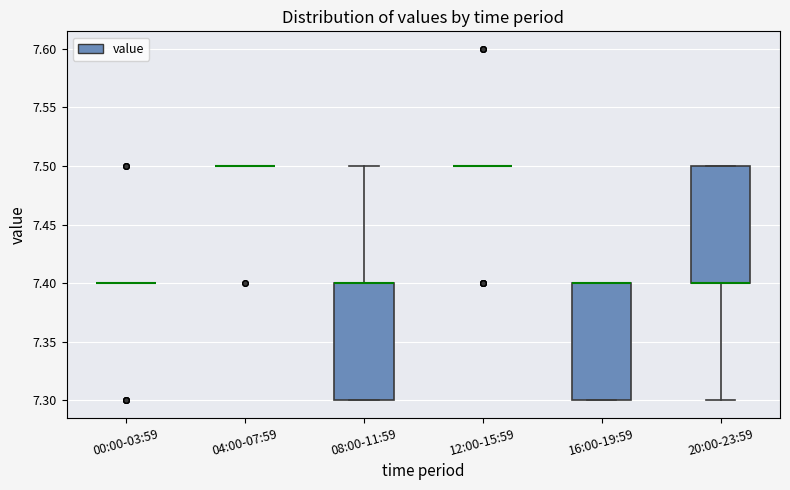

Reading left to right, transcribe this box plot: for each box, give where its median line is, the range the box spans, and where its two whiskers end, as read against the y-axis. The values are not printed on the chart, so give them approximately, as read against the axis.

00:00-03:59: box collapsed to a line at 7.4, whiskers 7.4 to 7.4
04:00-07:59: box collapsed to a line at 7.5, whiskers 7.5 to 7.5
08:00-11:59: median 7.4 (drawn on the box's upper edge), box 7.3 to 7.4, whiskers 7.3 to 7.5
12:00-15:59: box collapsed to a line at 7.5, whiskers 7.5 to 7.5
16:00-19:59: median 7.4 (drawn on the box's upper edge), box 7.3 to 7.4, whiskers 7.3 to 7.4
20:00-23:59: median 7.4 (drawn on the box's lower edge), box 7.4 to 7.5, whiskers 7.3 to 7.5